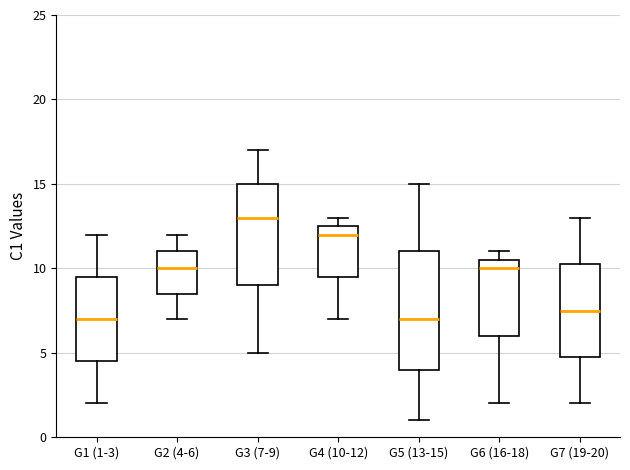

Where does the lower whisker of the box for G4 (10-12) end on the y-axis? The values are not printed on the chart, so give them approximately, as read against the axis.

7.0